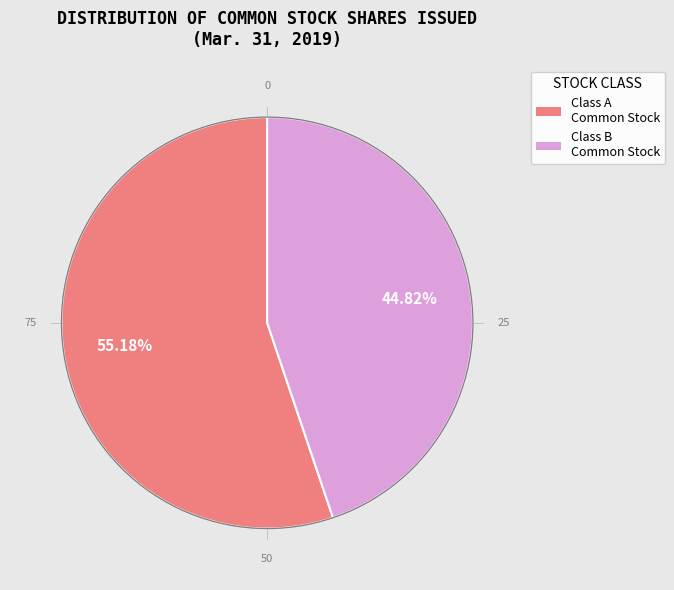

What portion of the pie excludes Class B Common Stock
(Mar. 31, 2019)?

55.2%